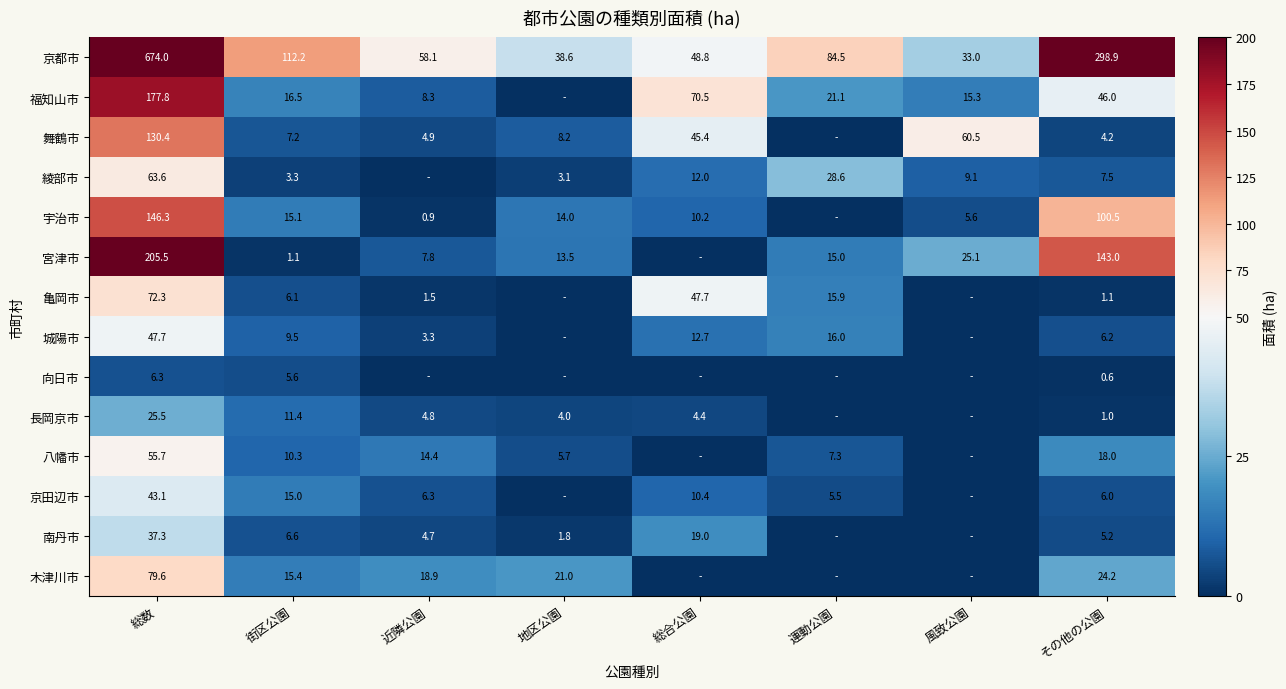

Is the value of 長岡京市 at 地区公園 greater than the value of 宇治市 at その他の公園?

No